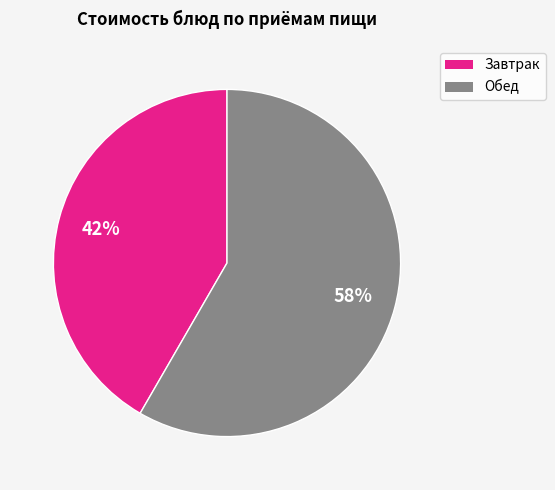

Does any single category account for the majority?

Yes